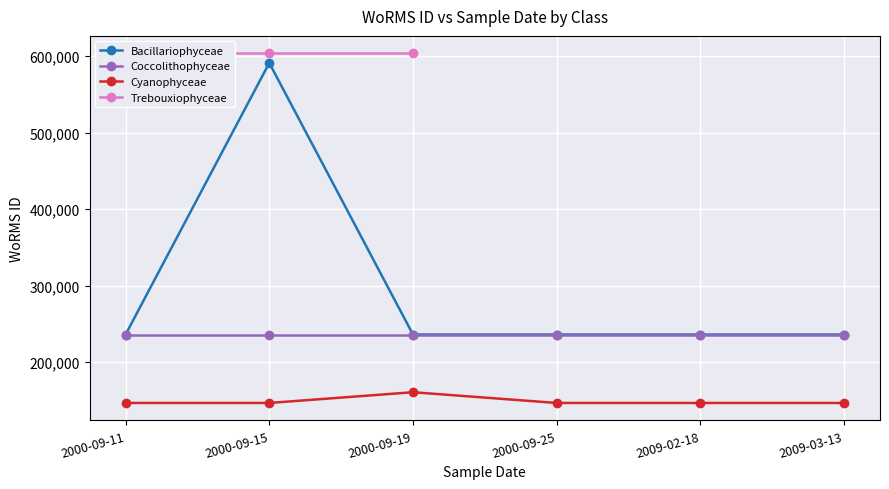

What is the smallest value displayed?

146542